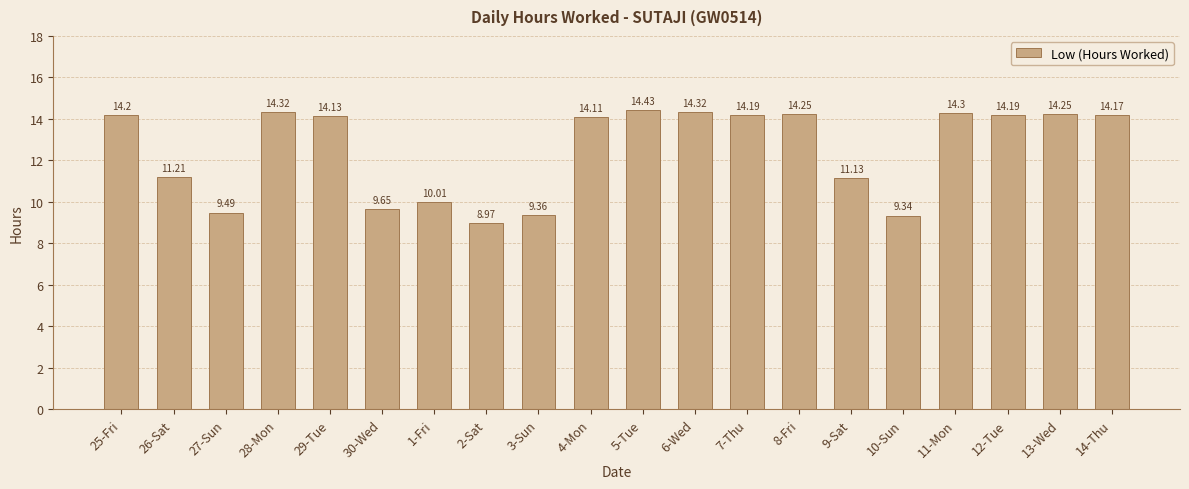

What is the change in value from 7-Thu to 13-Wed?

+0.1